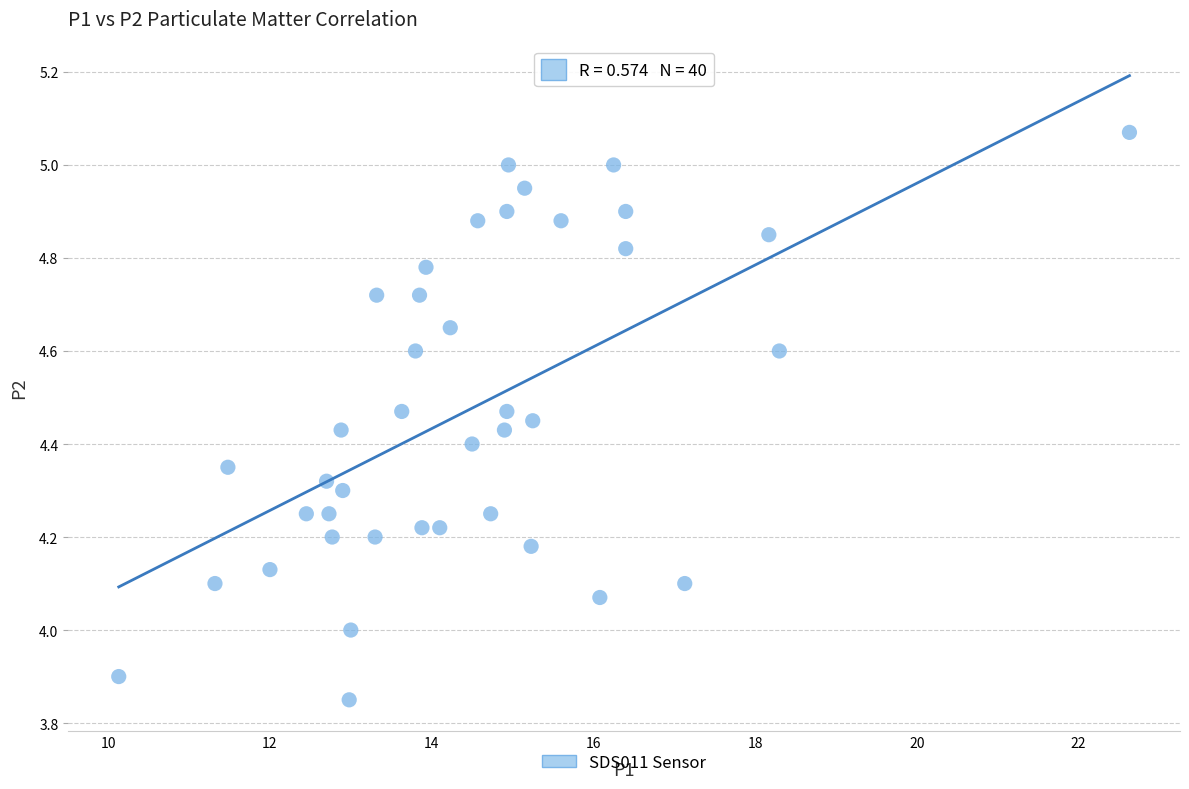

What is the range of Y values (max minus min)?

1.2